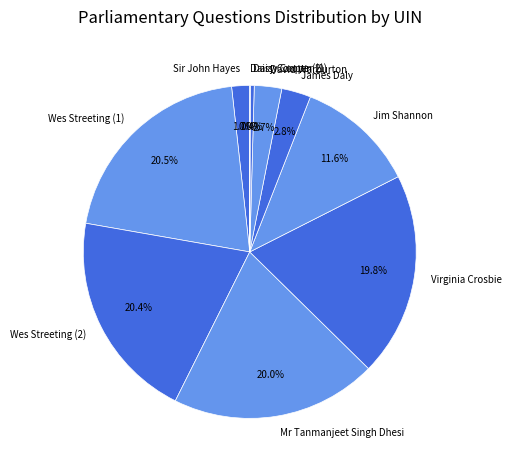

Does any single category account for the majority?

No